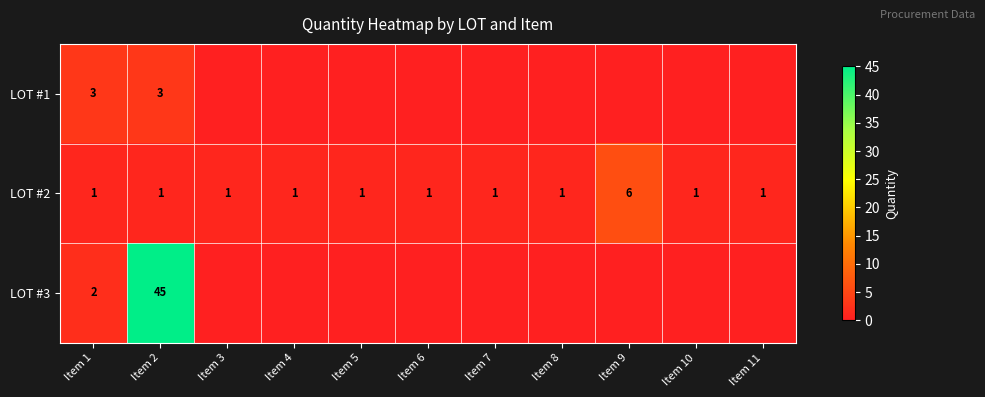

What value does the LOT #2 series have at Item 6?

1